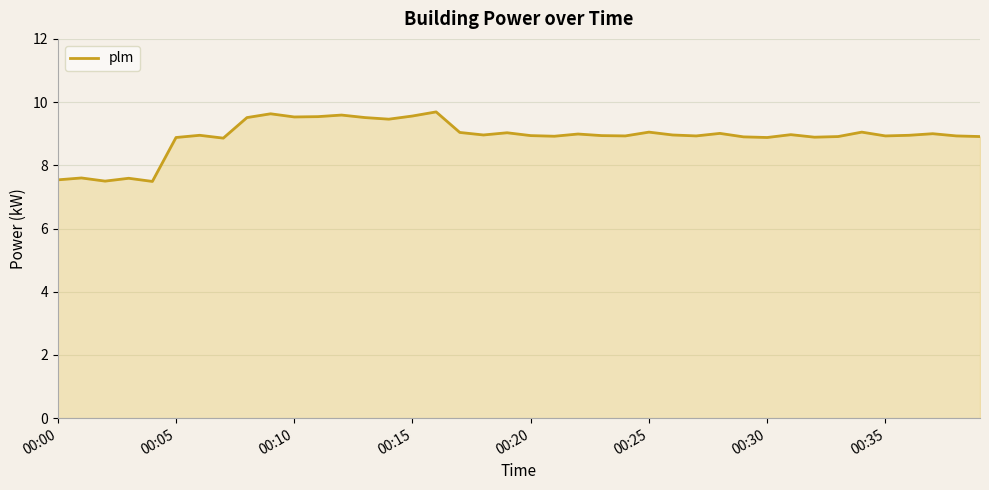

What is the minimum value shown in the chart?

7.5